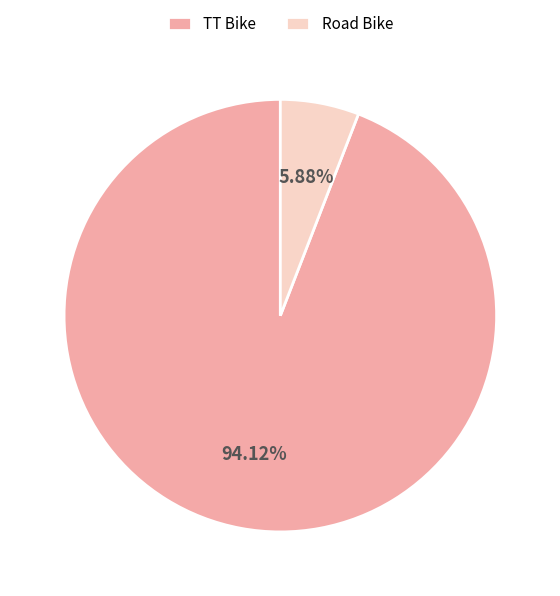

What is the smallest slice in the pie chart?

Road Bike